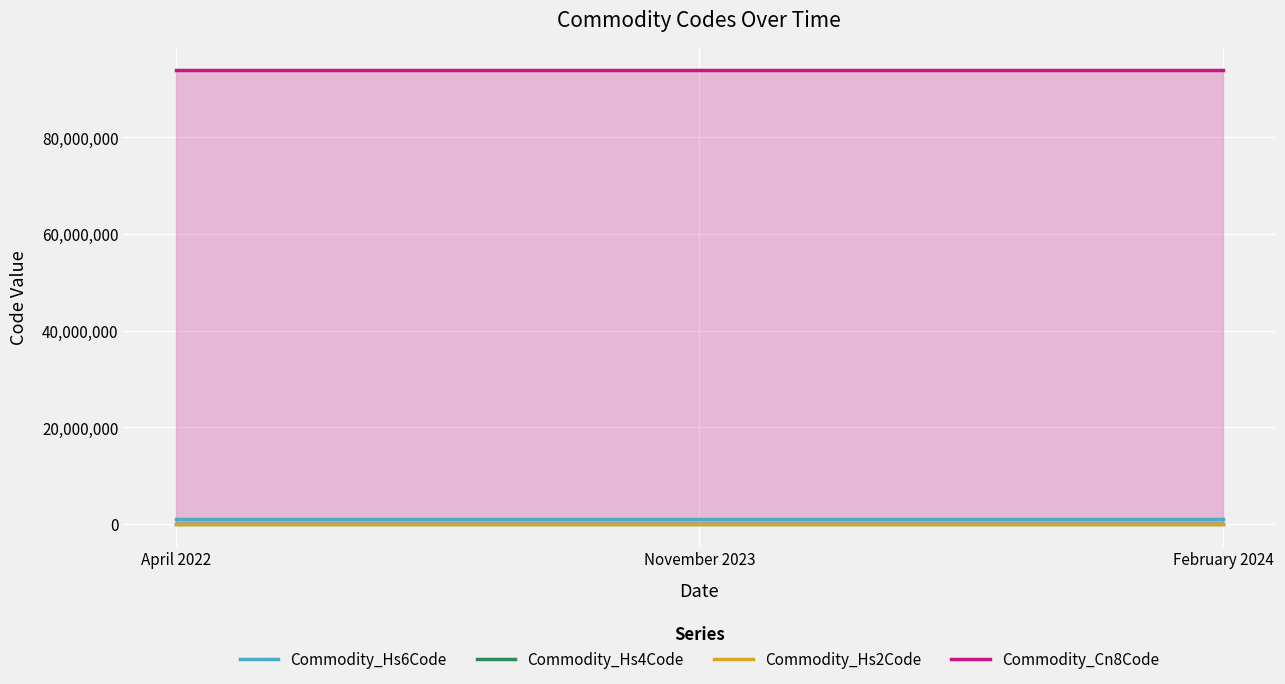

Count the number of data series in this chart.

4